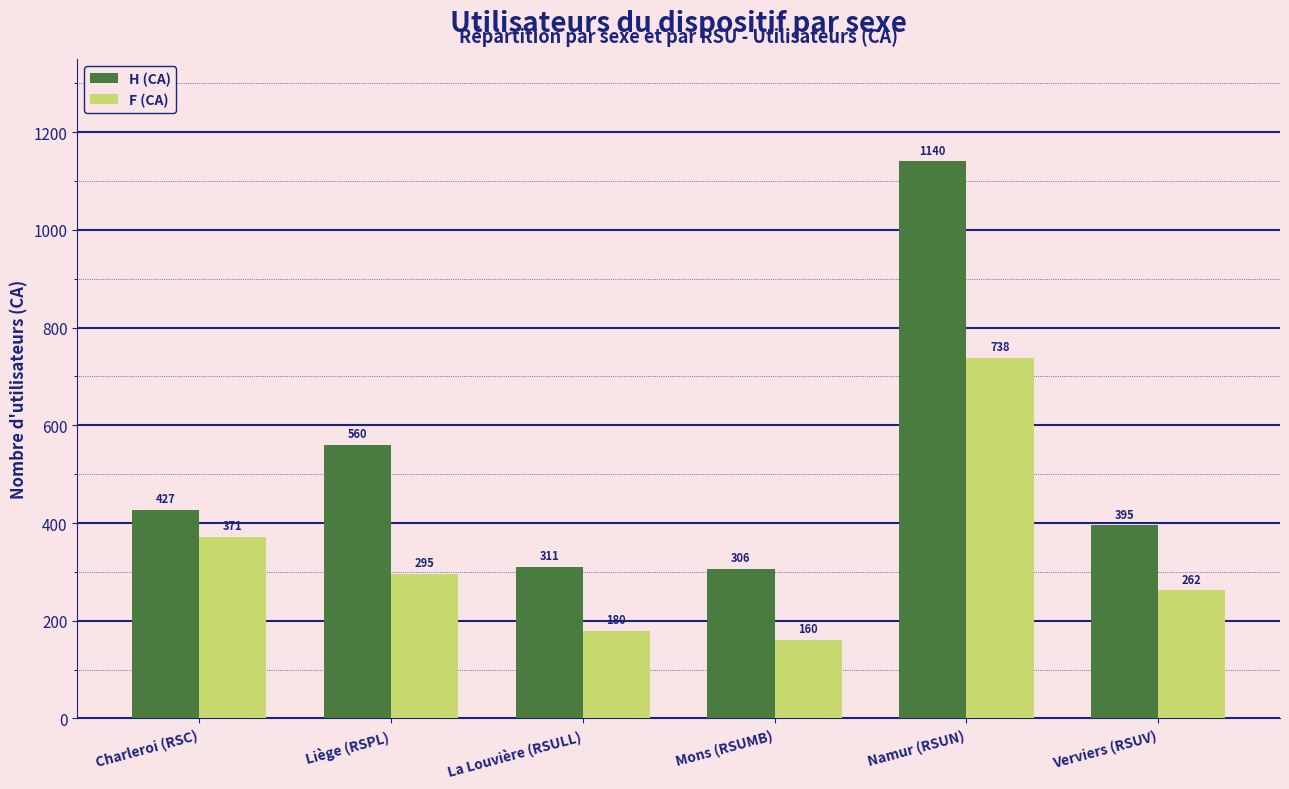

What is the label of the 5th bar from the right?

Liège (RSPL)